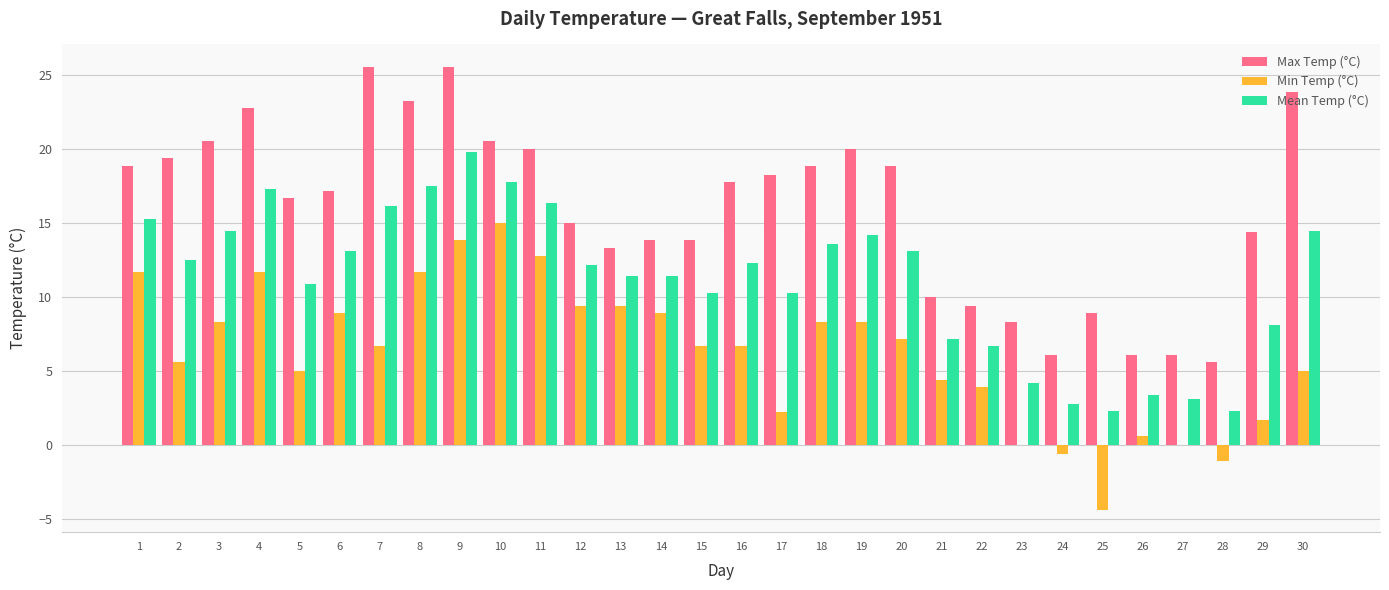

What is the total value across all series at 20?

39.2